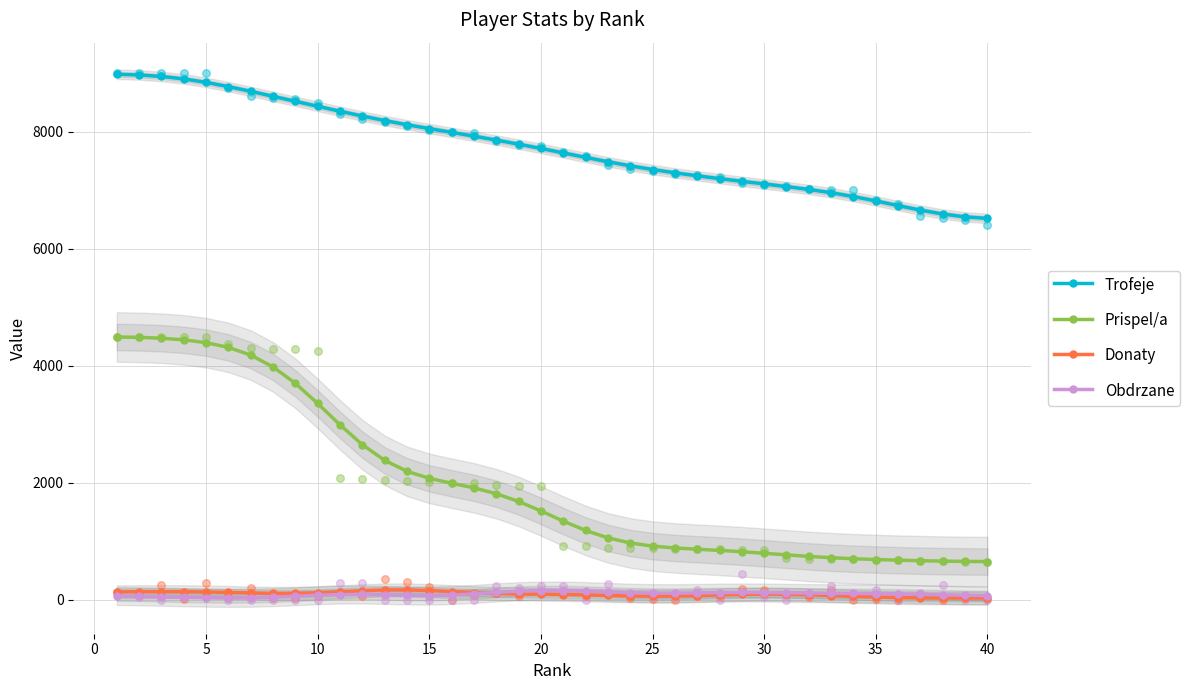

Which series has the widest spread of Y values?

Prispel/a